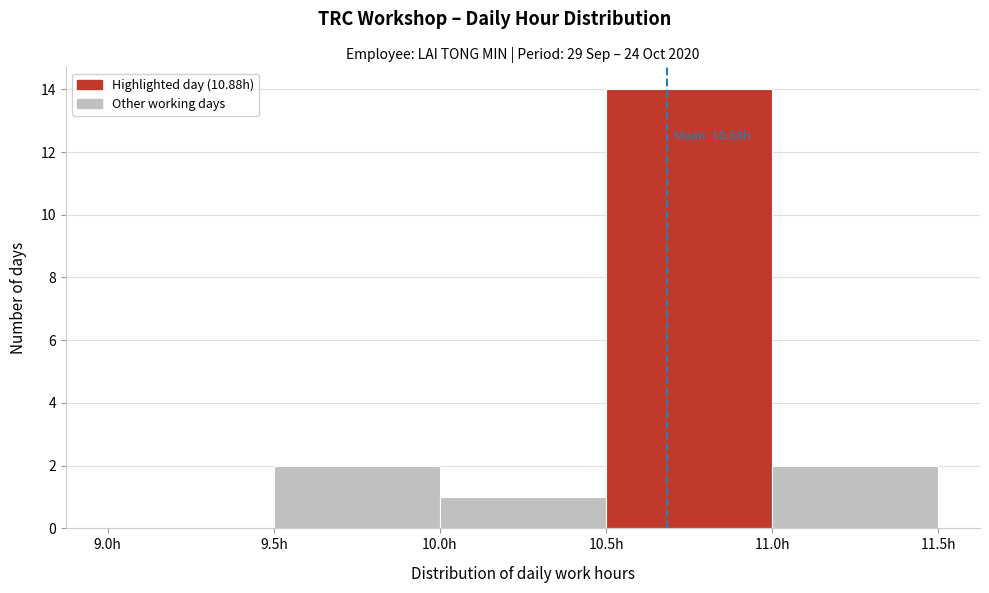

Over which range of the x-axis is the bar tallest?

10.5 to 11.0